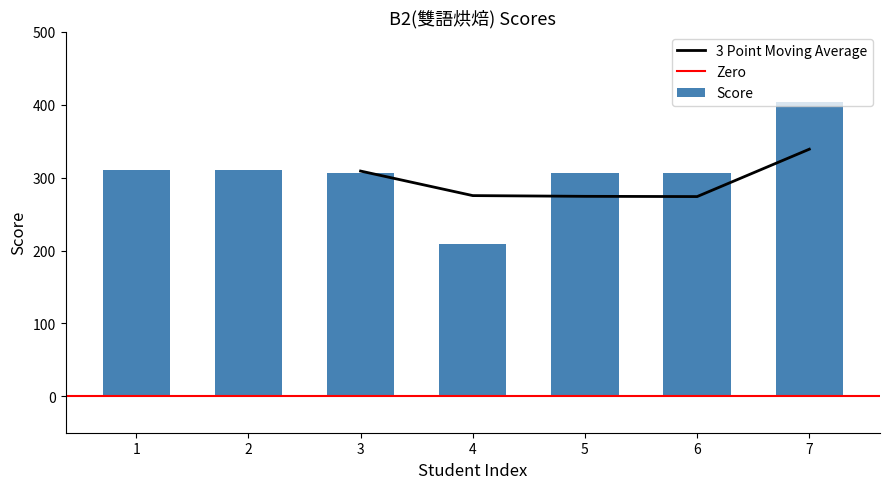

At which label does the data first exceed 307?

1